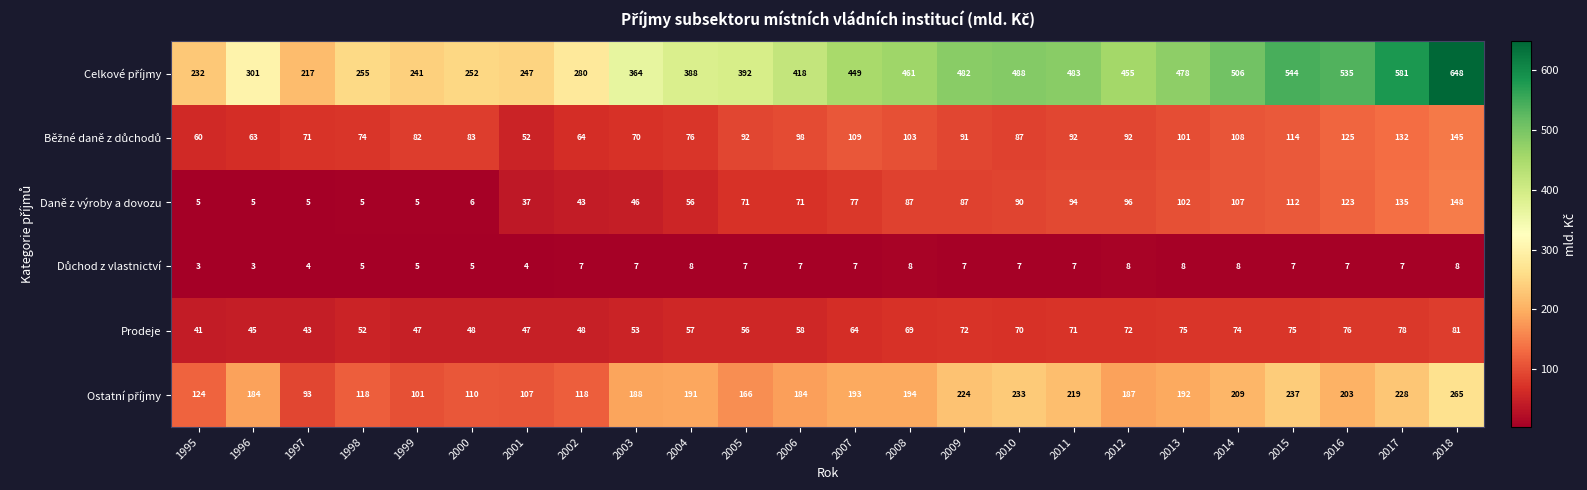

Count the number of data series in this chart.

6